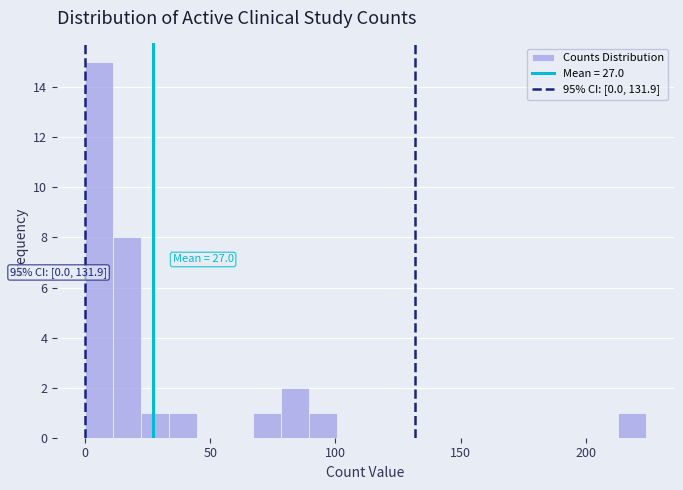

Around what value on the x-axis is the tallest bar? Give the approximate position of its centre, as read against the axis.

5